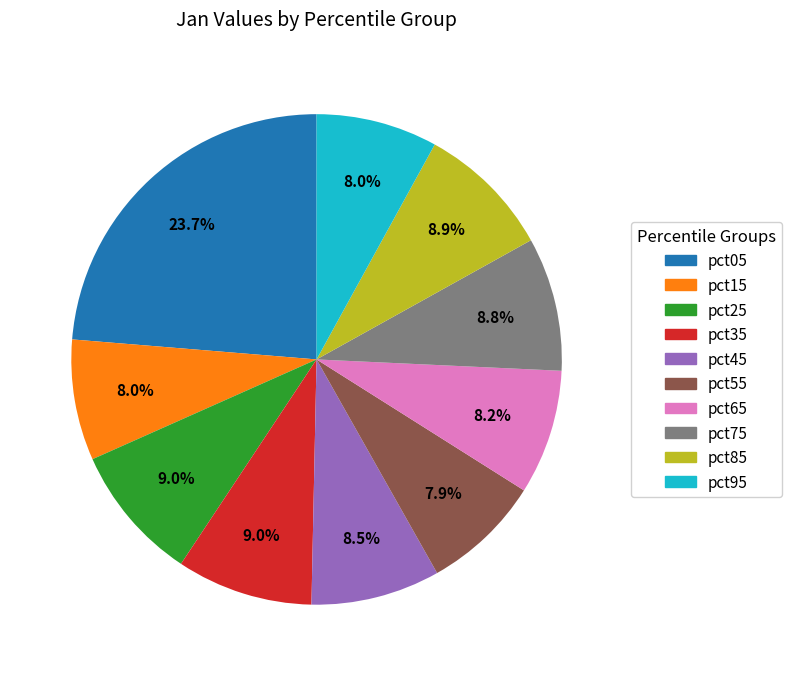

The pct05 slice represents 33% of the pie. True or false?

False